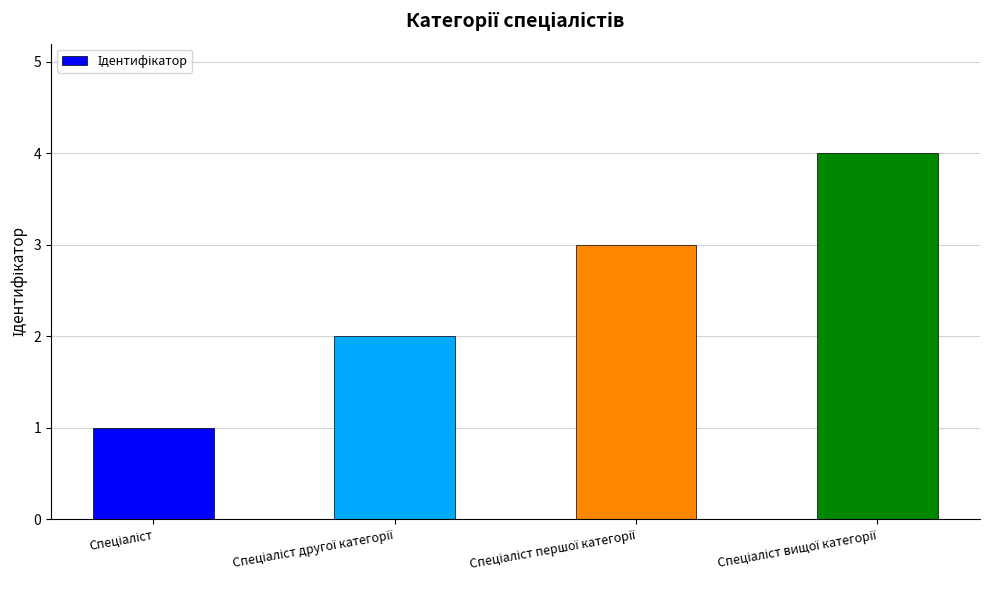

What is the difference between the maximum and minimum values?

3